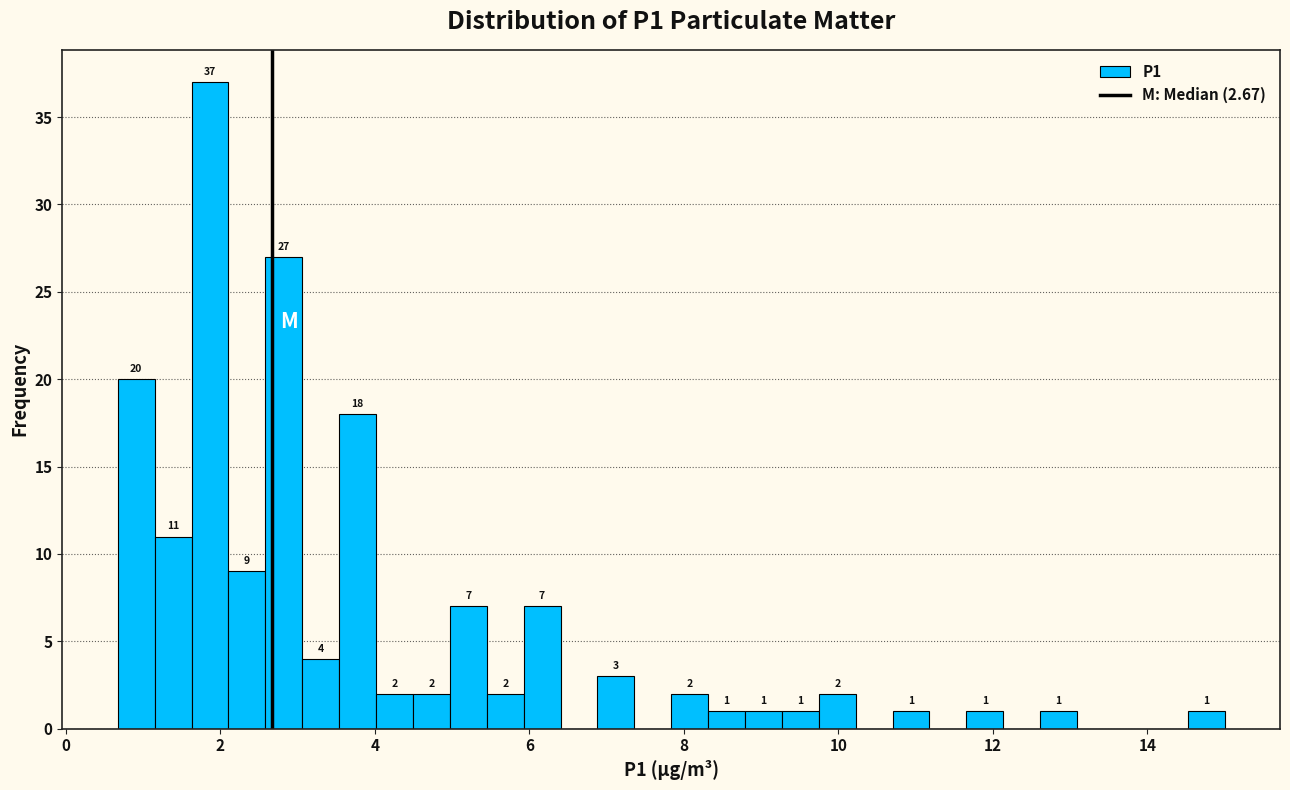

Read against the x-axis, roughly where is the centre of the tallest bar?

1.8